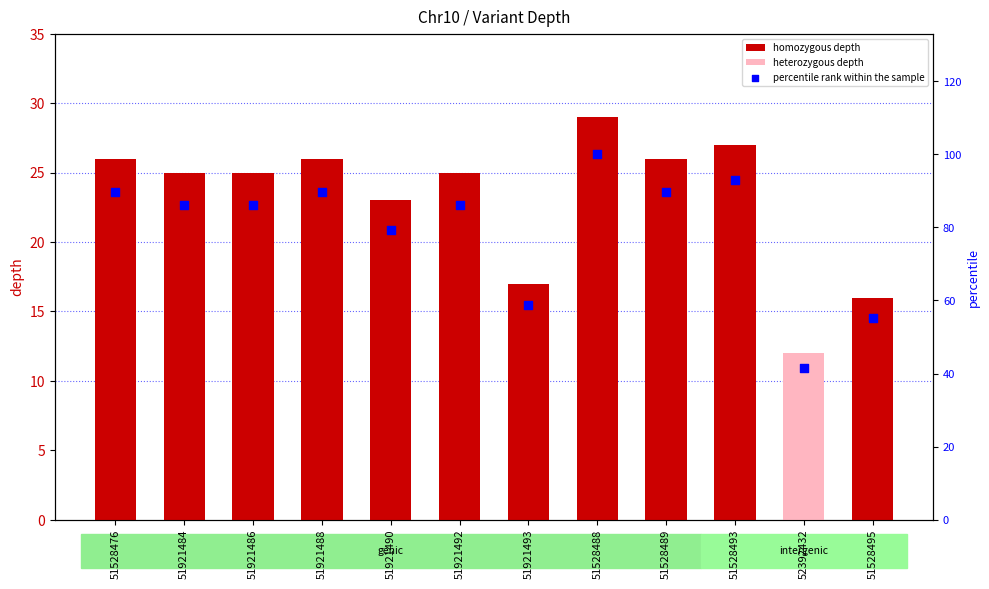

Which has a higher value, 51921486 or 51921484?

51921486